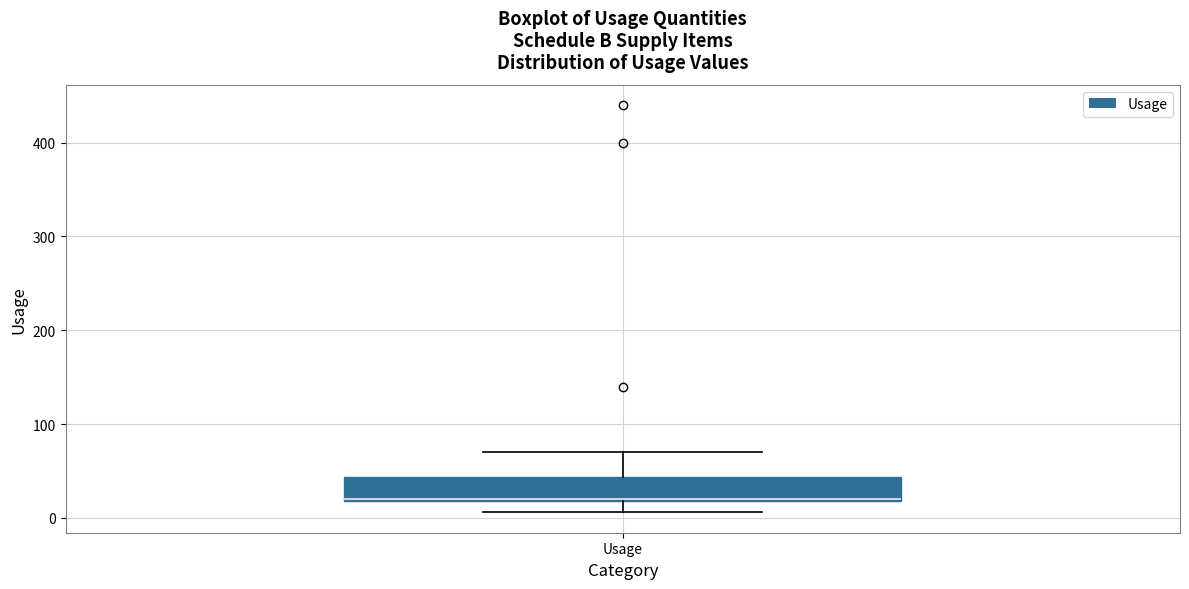

Where does the upper whisker of the box for Usage end on the y-axis? The values are not printed on the chart, so give them approximately, as read against the axis.

70